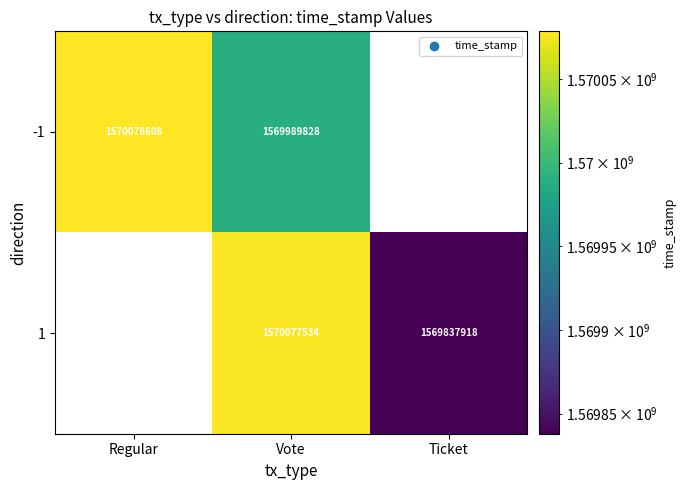

What is the spread (max minus min) of values at Vote?

87706